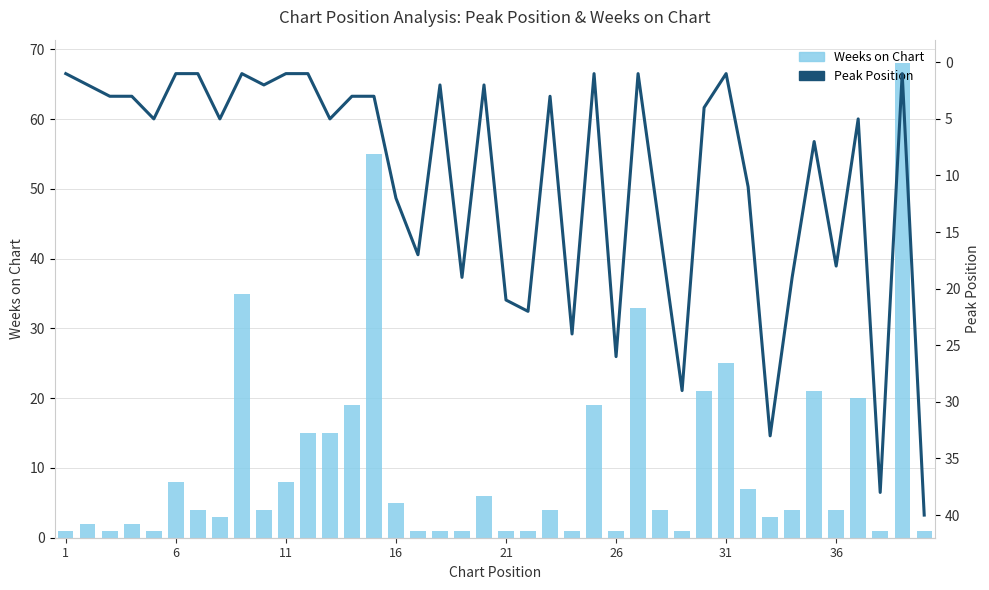

What is the maximum value for Peak Position?

40